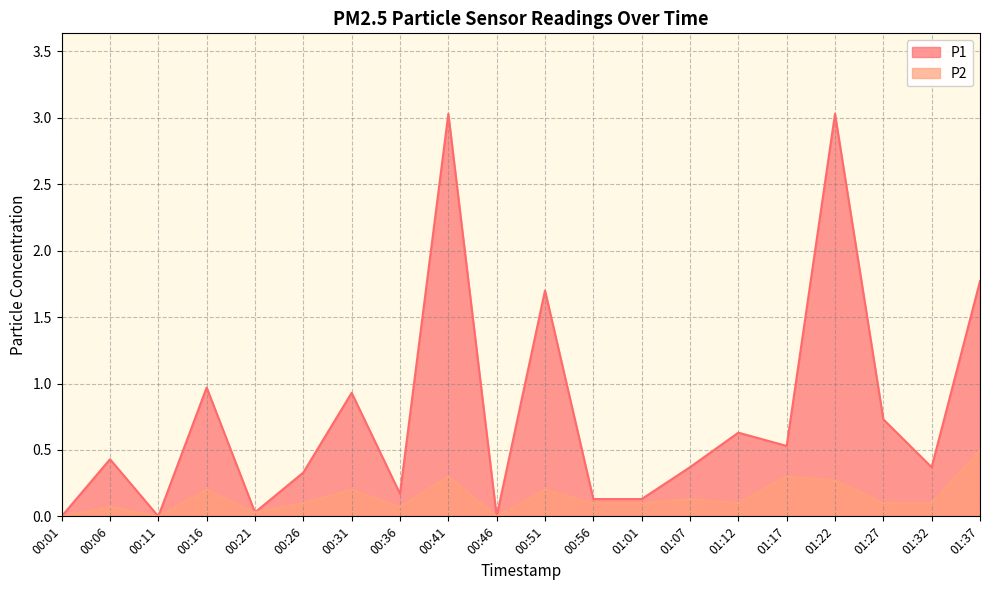

What position from the left is 01:37?

20